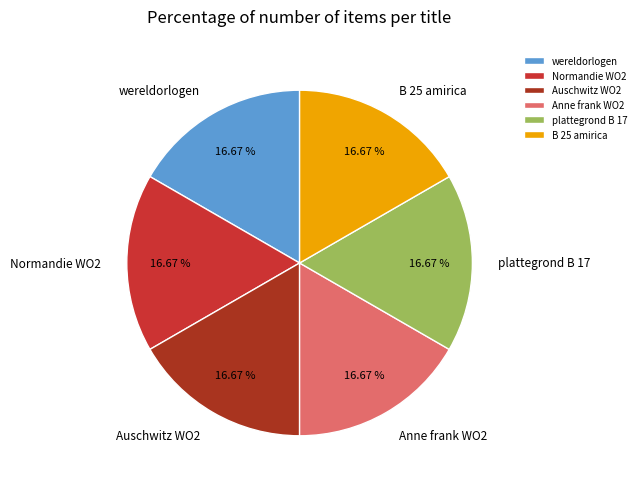

True or false: Normandie WO2 accounts for 17% of the total.

True